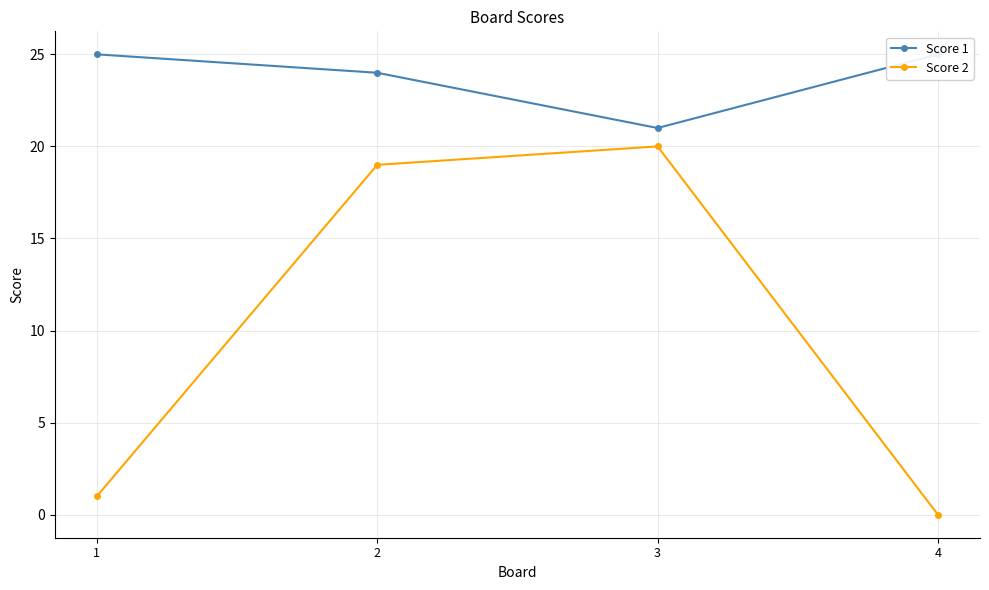

Which series has the largest range (max minus min)?

Score 2